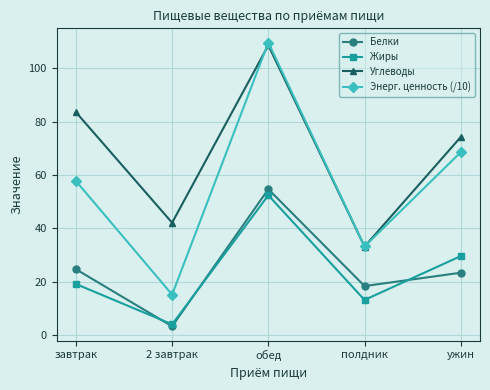

How many data points in Углеводы are above 74?

3